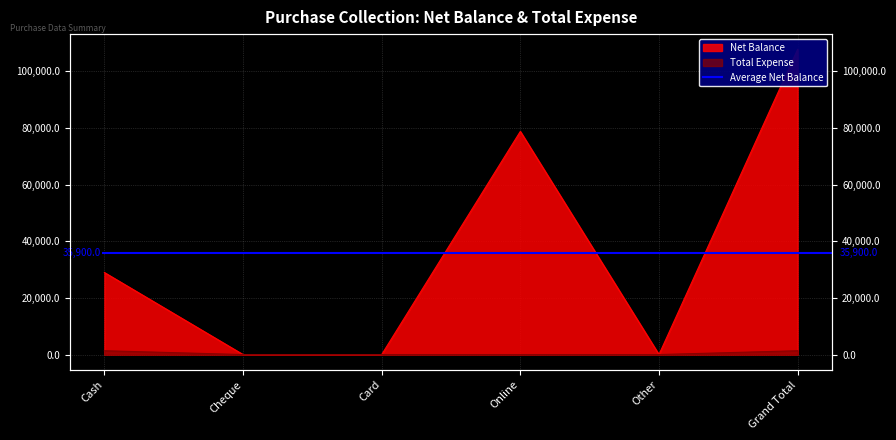

What is the sum of the Total Expense values at Cash and Cheque?

1350